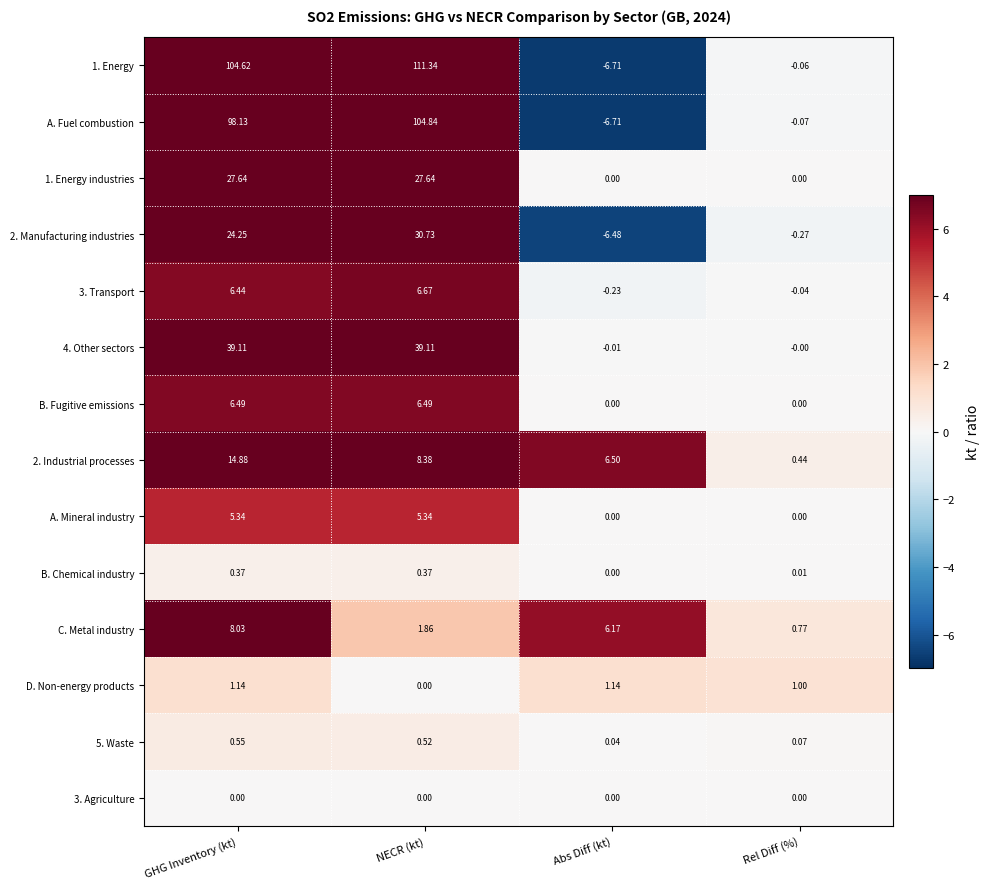

Rank the series by their maximum value, from highest to lowest.

1. Energy, A. Fuel combustion, 4. Other sectors, 2. Manufacturing industries, 1. Energy industries, 2. Industrial processes, C. Metal industry, 3. Transport, B. Fugitive emissions, A. Mineral industry, D. Non-energy products, 5. Waste, B. Chemical industry, 3. Agriculture